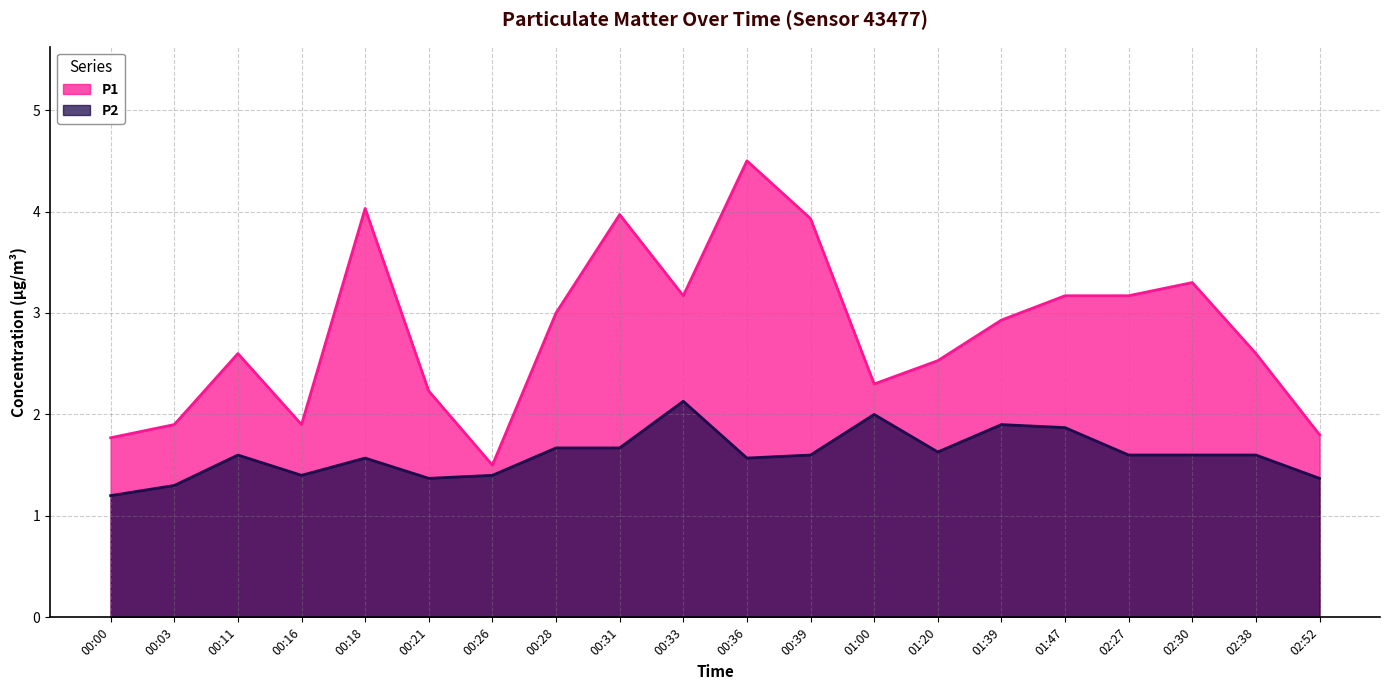

True or false: P1 and P2 cross at least once.

False